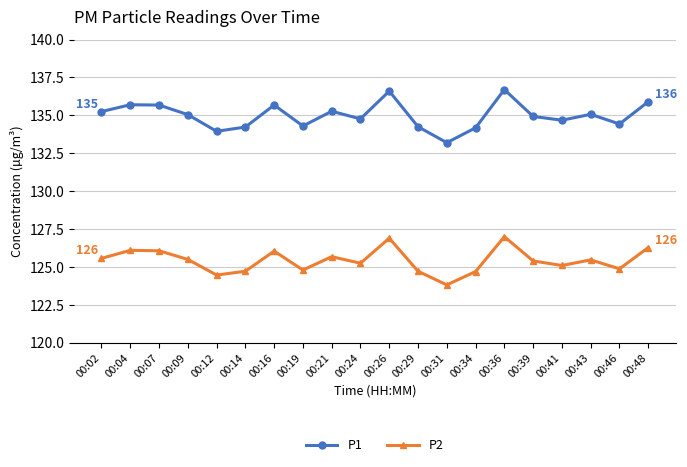

The value of P2 at 00:48 is 64.6. True or false?

False